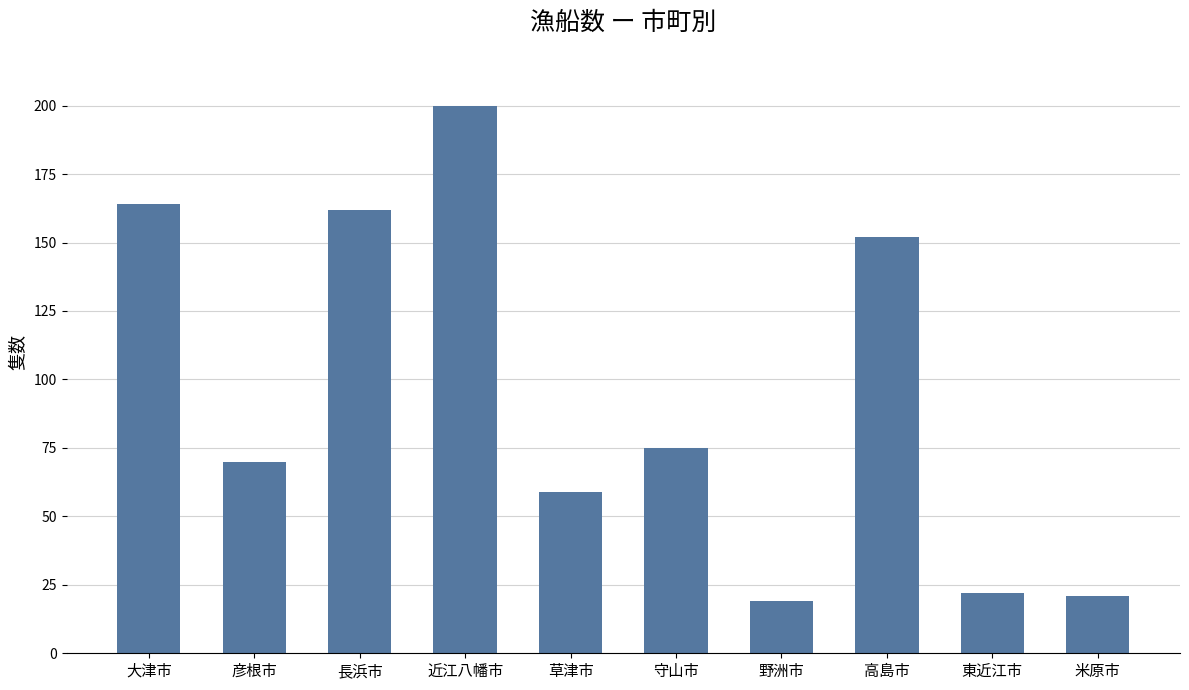

Where is the data nearest to the value 109?

守山市